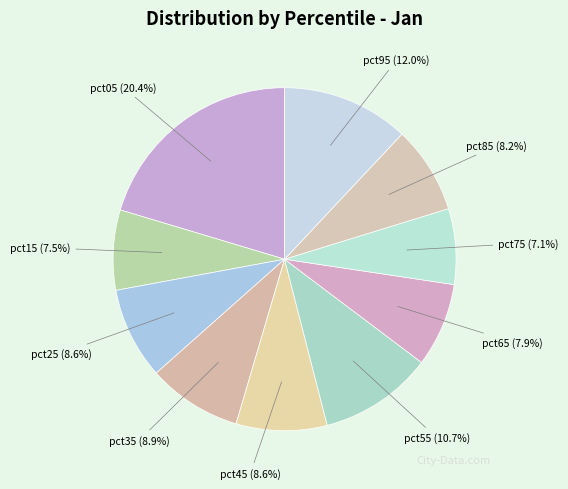

To the nearest percent, what is the difference between the pct35 and pct75 slice percentages?

2%